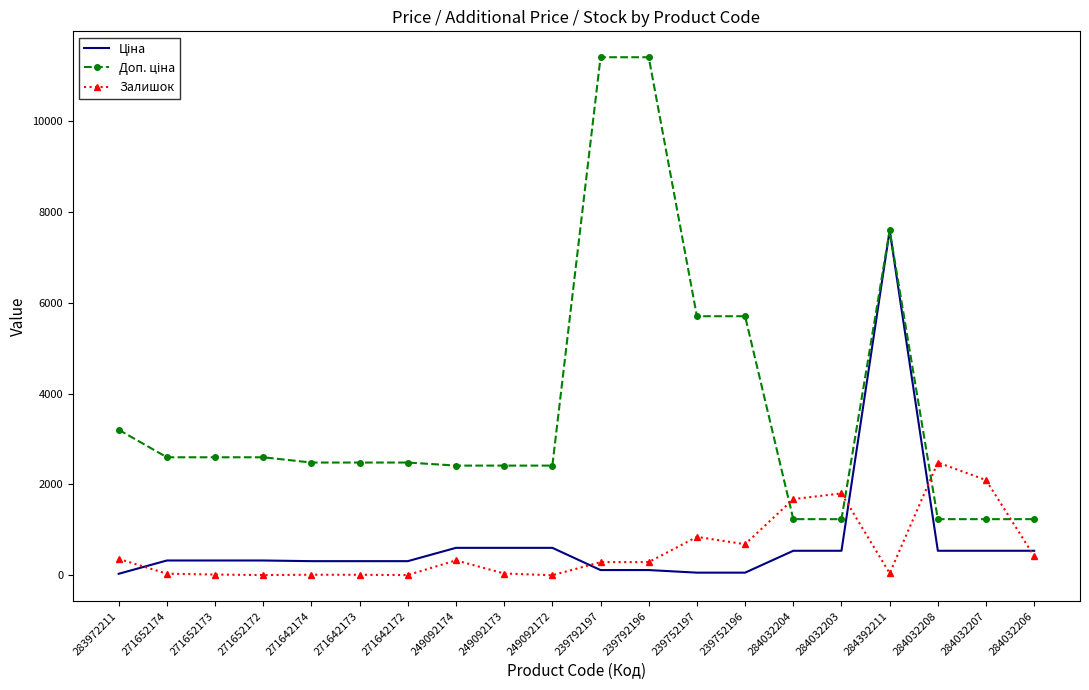

What is the difference between the Залишок values at 239792196 and 239752196?

393.0